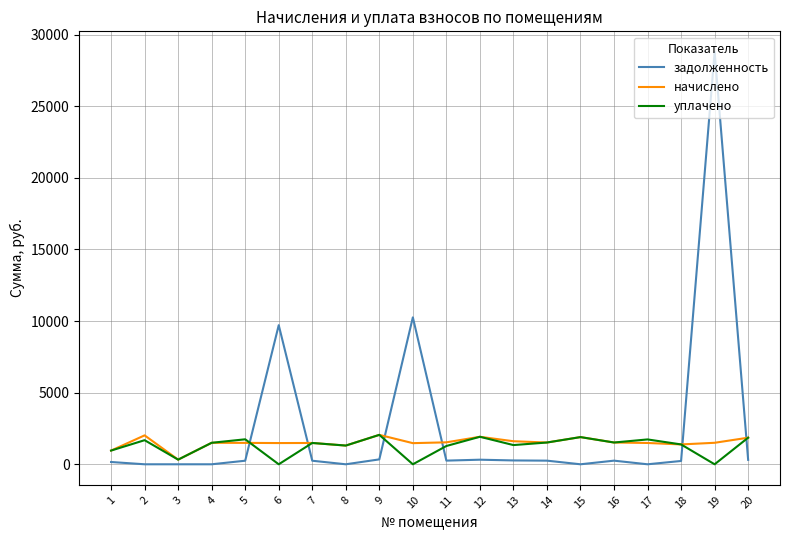

The value of задолженность at 2 is -9590.5. True or false?

False